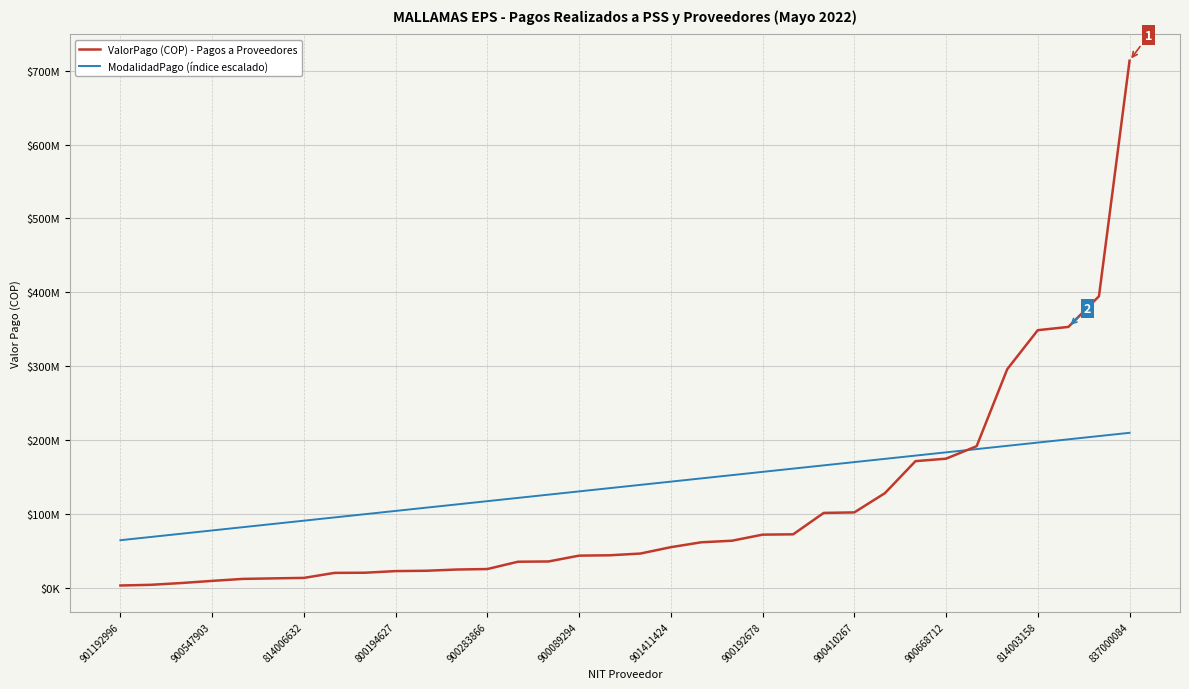

Rank the series by their average value, from lowest to highest.

ValorPago (COP) - Pagos a Proveedores, ModalidadPago (índice escalado)